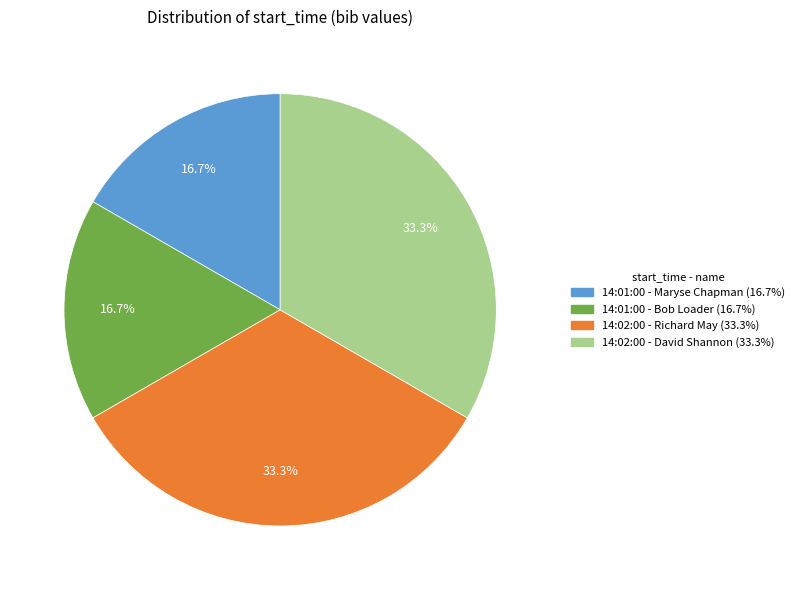

Between 14:02:00 - Richard May and 14:01:00 - Bob Loader, which is larger?

14:02:00 - Richard May